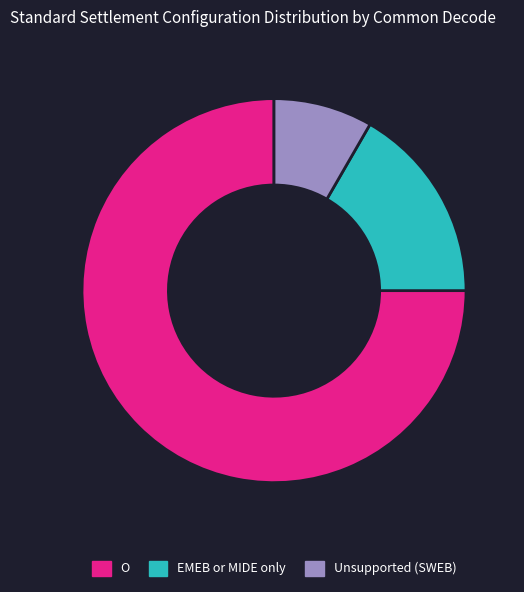

Approximately how many times larger is the value at EMEB or MIDE only compared to O?

0.2